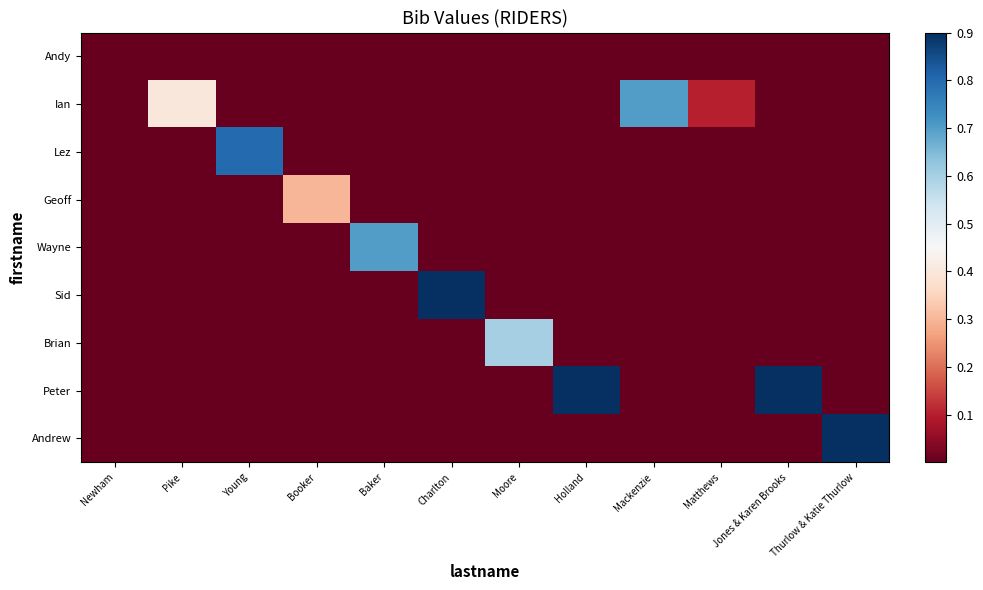

Reading right to left, list all the values displayed in this chart.

Andy: Thurlow & Katie Thurlow=0.0	Jones & Karen Brooks=0.0	Matthews=0.0	Mackenzie=0.0	Holland=0.0	Moore=0.0	Charlton=0.0	Baker=0.0	Booker=0.0	Young=0.0	Pike=0.0	Newham=0.0
Ian: Thurlow & Katie Thurlow=0.0	Jones & Karen Brooks=0.0	Matthews=0.1	Mackenzie=0.7	Holland=0.0	Moore=0.0	Charlton=0.0	Baker=0.0	Booker=0.0	Young=0.0	Pike=0.4	Newham=0.0
Lez: Thurlow & Katie Thurlow=0.0	Jones & Karen Brooks=0.0	Matthews=0.0	Mackenzie=0.0	Holland=0.0	Moore=0.0	Charlton=0.0	Baker=0.0	Booker=0.0	Young=0.8	Pike=0.0	Newham=0.0
Geoff: Thurlow & Katie Thurlow=0.0	Jones & Karen Brooks=0.0	Matthews=0.0	Mackenzie=0.0	Holland=0.0	Moore=0.0	Charlton=0.0	Baker=0.0	Booker=0.3	Young=0.0	Pike=0.0	Newham=0.0
Wayne: Thurlow & Katie Thurlow=0.0	Jones & Karen Brooks=0.0	Matthews=0.0	Mackenzie=0.0	Holland=0.0	Moore=0.0	Charlton=0.0	Baker=0.7	Booker=0.0	Young=0.0	Pike=0.0	Newham=0.0
Sid: Thurlow & Katie Thurlow=0.0	Jones & Karen Brooks=0.0	Matthews=0.0	Mackenzie=0.0	Holland=0.0	Moore=0.0	Charlton=1.1	Baker=0.0	Booker=0.0	Young=0.0	Pike=0.0	Newham=0.0
Brian: Thurlow & Katie Thurlow=0.0	Jones & Karen Brooks=0.0	Matthews=0.0	Mackenzie=0.0	Holland=0.0	Moore=0.6	Charlton=0.0	Baker=0.0	Booker=0.0	Young=0.0	Pike=0.0	Newham=0.0
Peter: Thurlow & Katie Thurlow=0.0	Jones & Karen Brooks=1.0	Matthews=0.0	Mackenzie=0.0	Holland=1.0	Moore=0.0	Charlton=0.0	Baker=0.0	Booker=0.0	Young=0.0	Pike=0.0	Newham=0.0
Andrew: Thurlow & Katie Thurlow=1.4	Jones & Karen Brooks=0.0	Matthews=0.0	Mackenzie=0.0	Holland=0.0	Moore=0.0	Charlton=0.0	Baker=0.0	Booker=0.0	Young=0.0	Pike=0.0	Newham=0.0